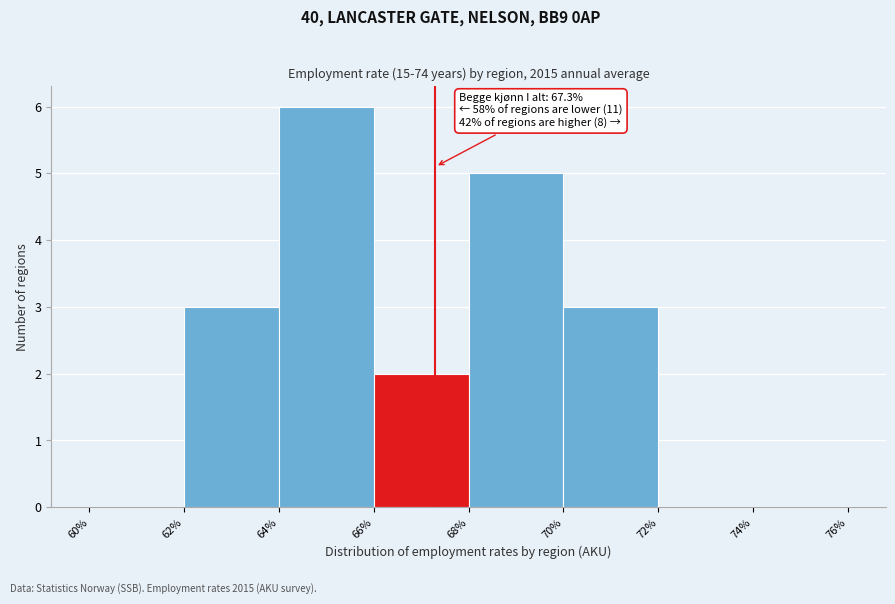

Which range on the x-axis has the tallest bar?

64% to 66%